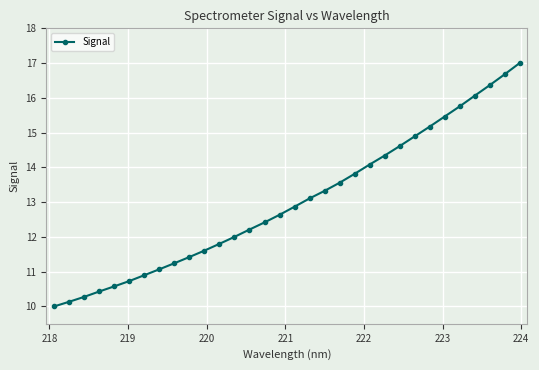

What is the difference between the maximum and second lowest values?

6.9